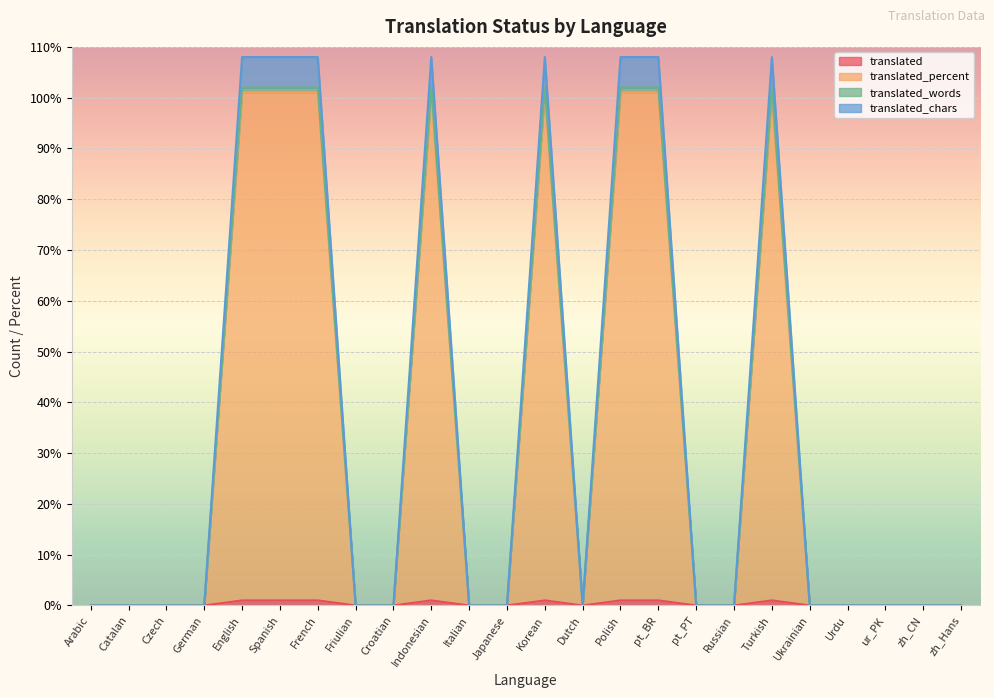

In translated_percent, how many points are higher than both neighbors (excluding endpoints)?

3